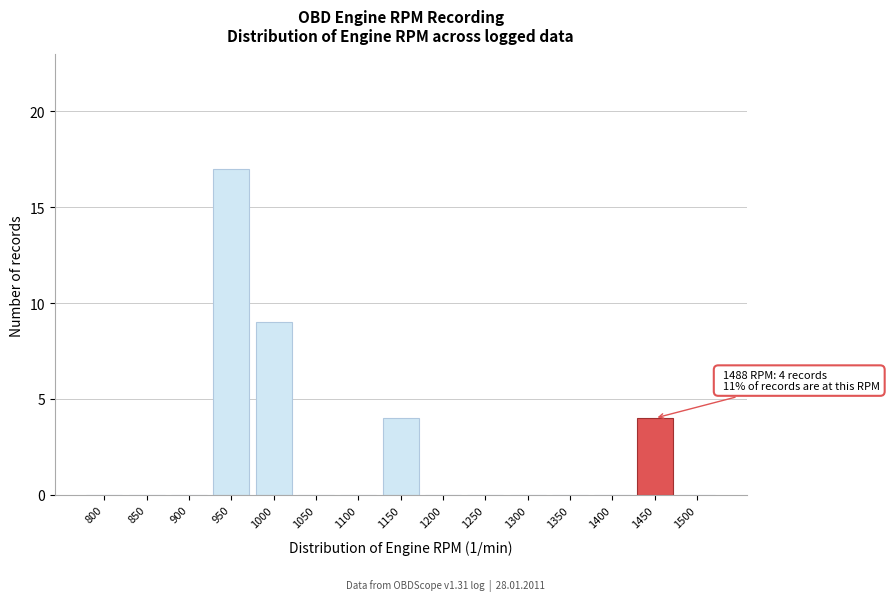

Reading left to right, list all the values displayed in this chart.

800=0	850=0	900=0	950=17	1000=9	1050=0	1100=0	1150=4	1200=0	1250=0	1300=0	1350=0	1400=0	1450=4	1500=0